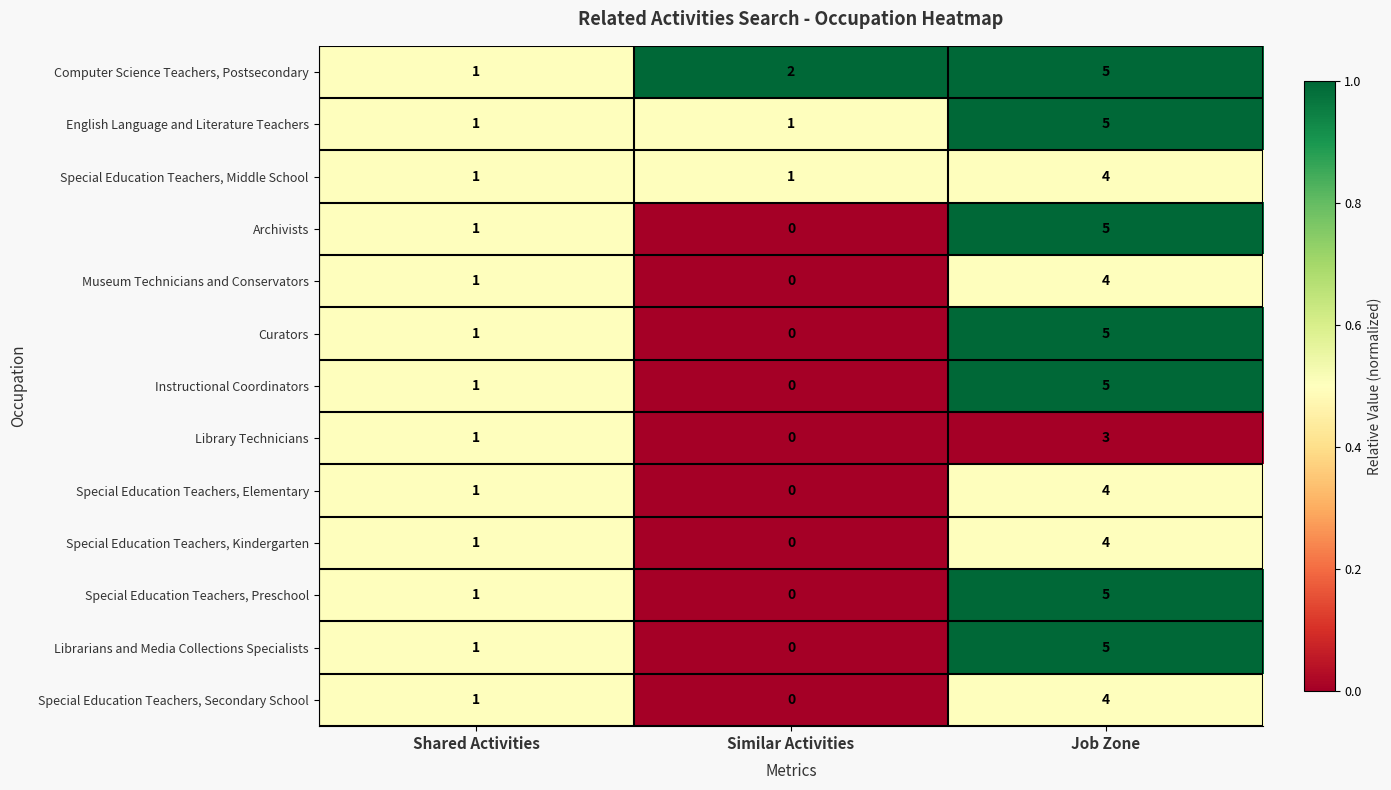

What is the approximate value of Special Education Teachers, Preschool at Job Zone?

5